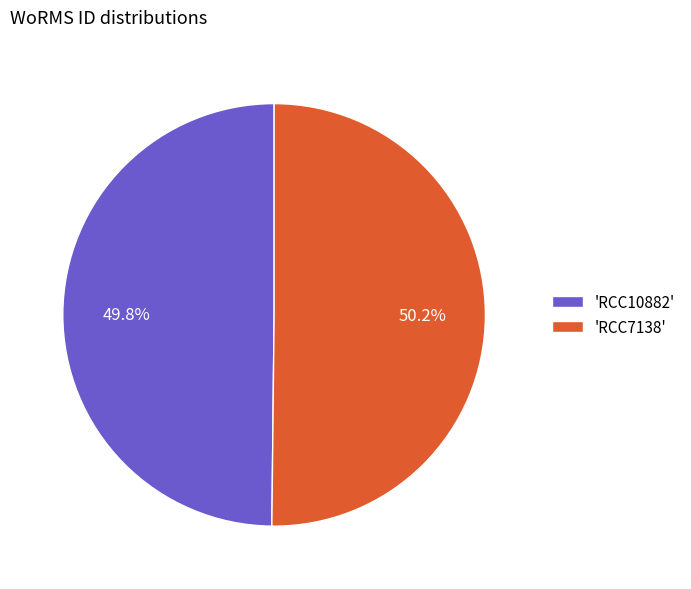

How many slices are in this pie chart?

2